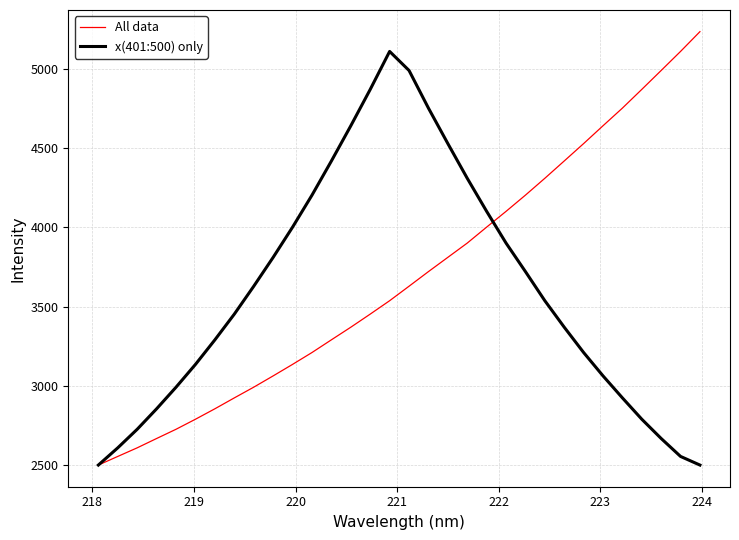

List the series in order of their peak value, lowest first.

x(401:500) only, All data